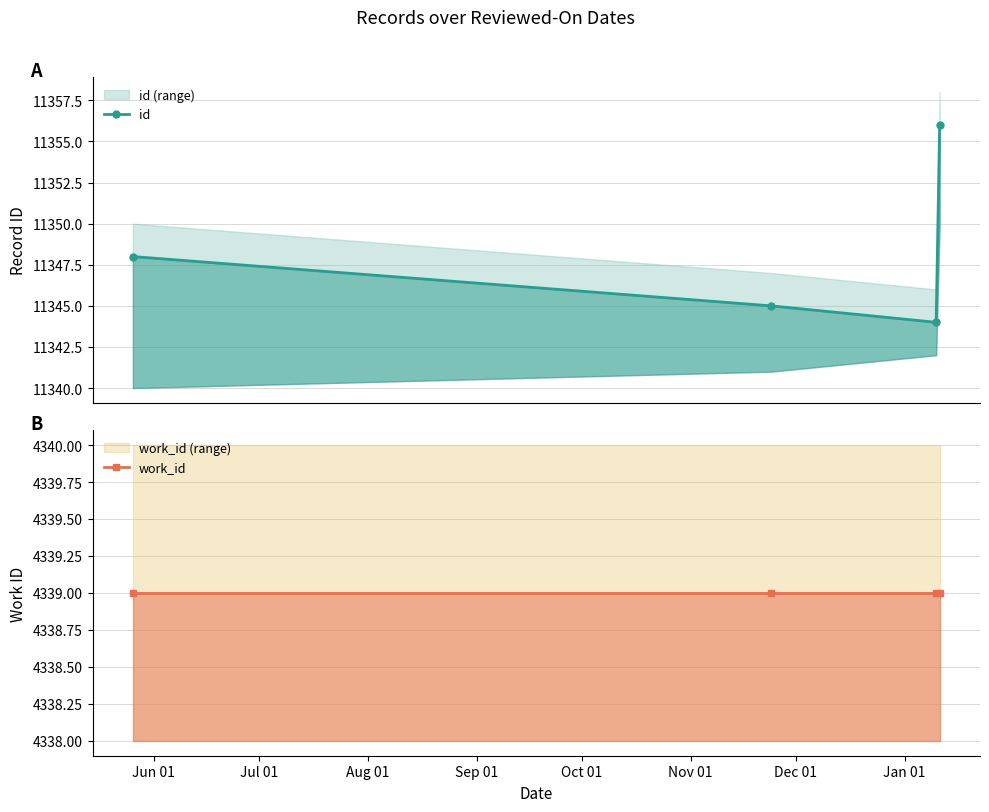

True or false: work_id and id intersect in this chart.

False